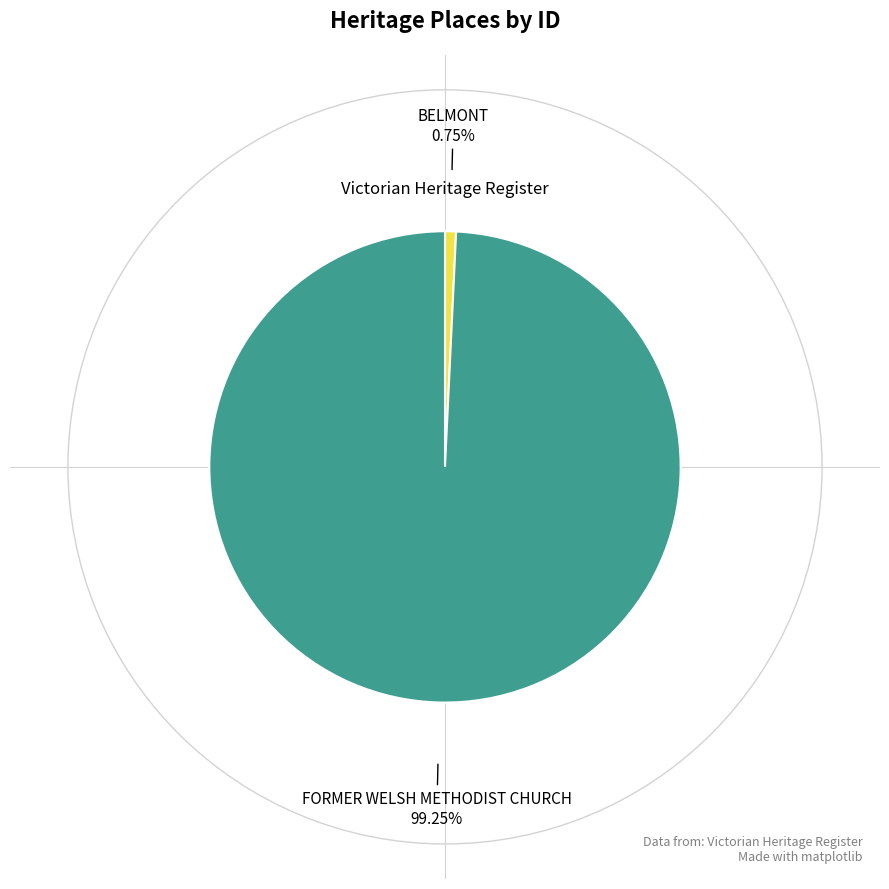

Does any single category account for the majority?

Yes